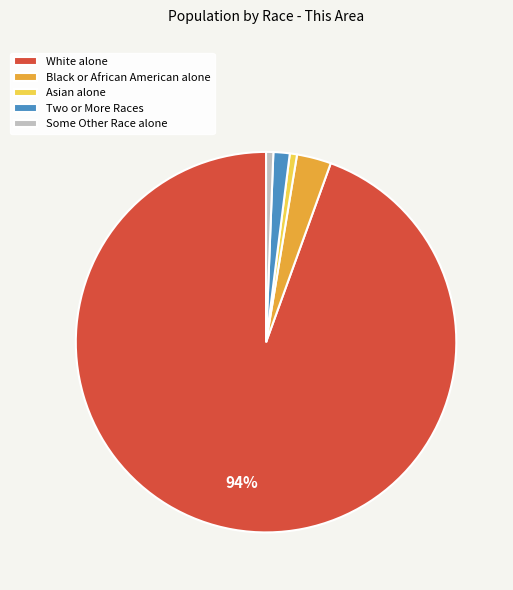

What is the largest slice in the pie chart?

White alone